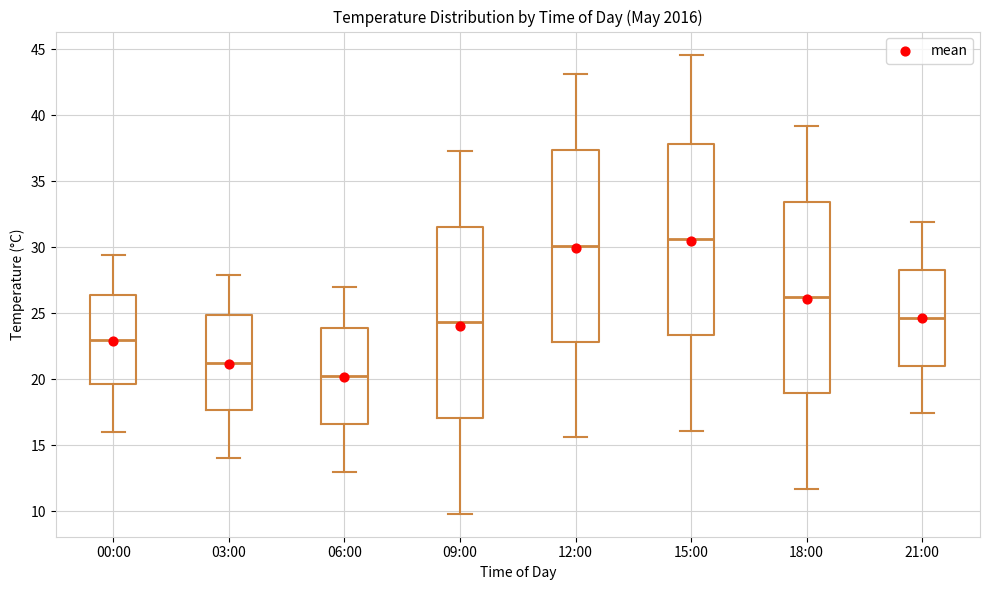

Which box's median line is the highest?

15:00